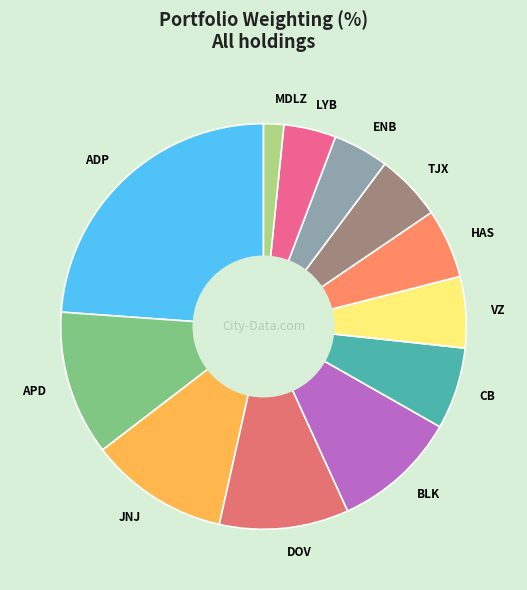

Is the sum of CB and ADP greater than half?

No